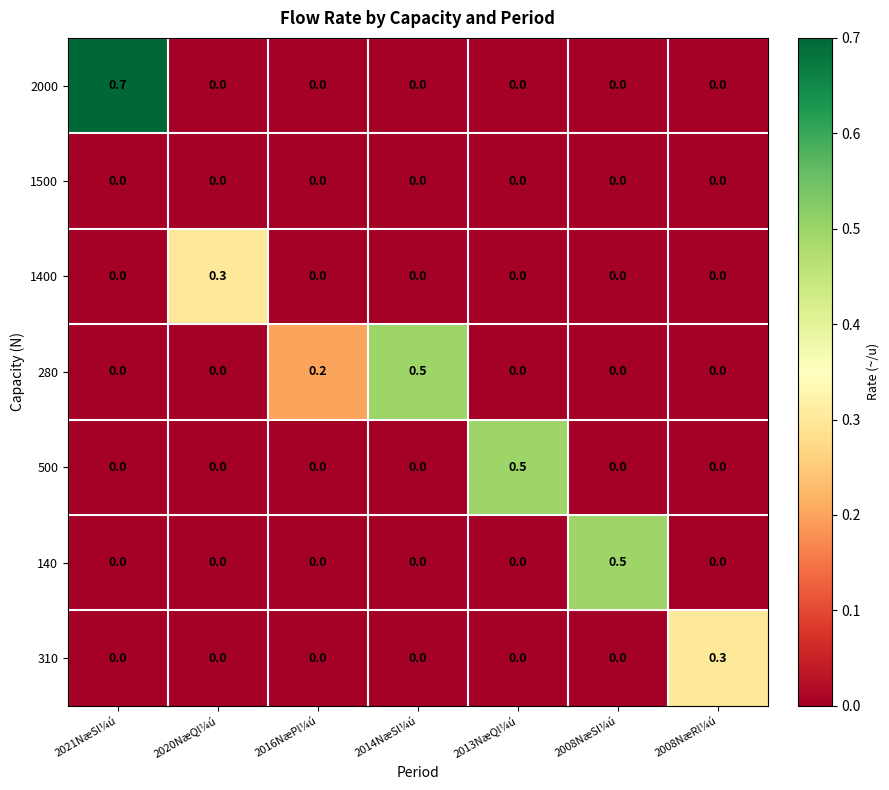

What is the sum of all 140 values?

0.5